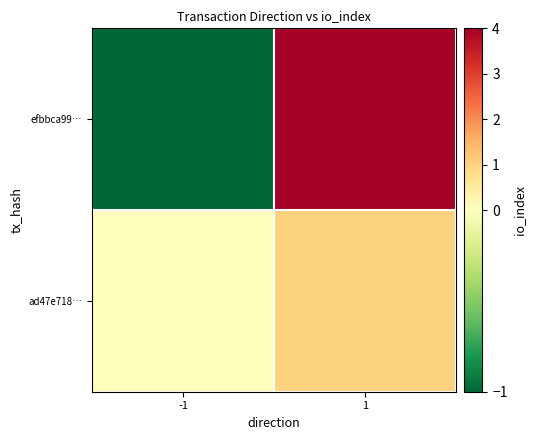

What is the minimum value shown in the chart?

-1